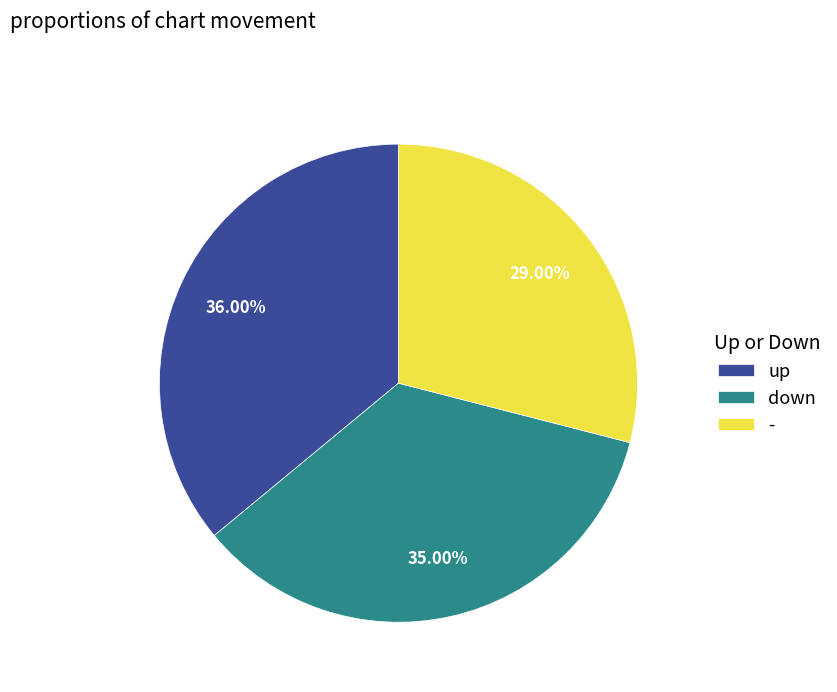

Which category has the smallest portion of the pie?

-